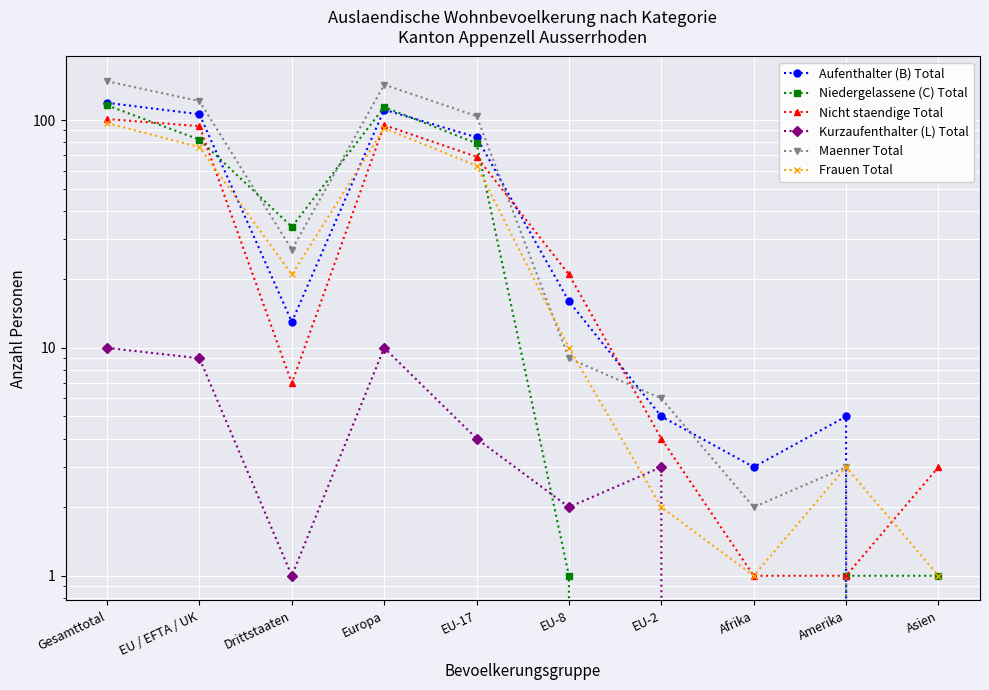

How many lines are shown in the chart?

6